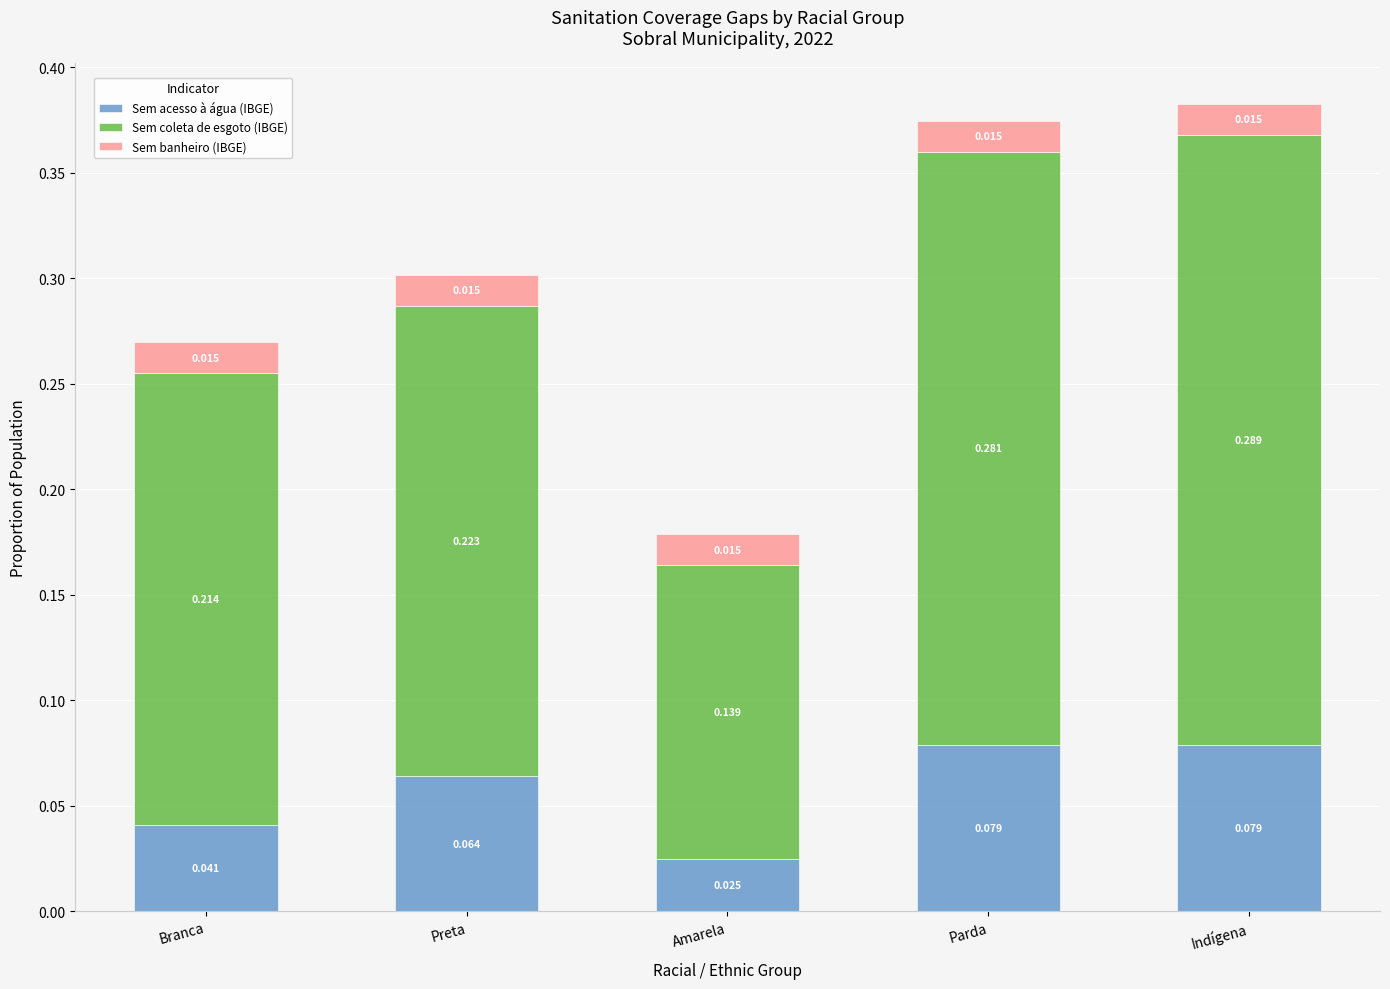

At which category is the sum across all series the highest?

Indígena